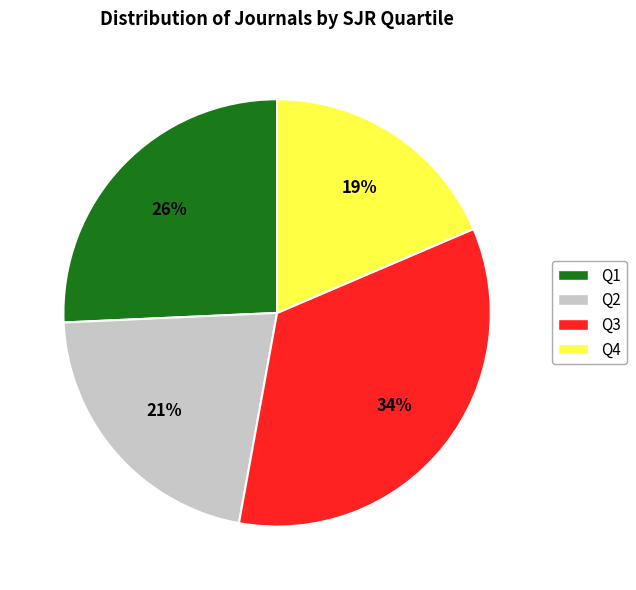

Does Q4 account for over 50% of the chart?

No